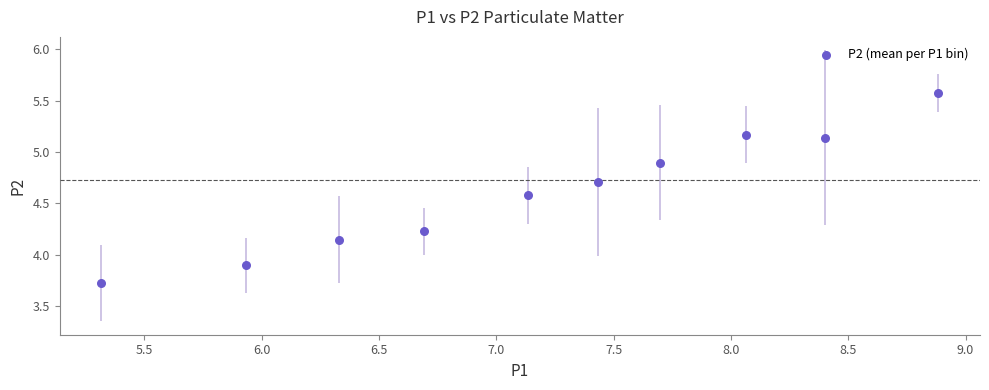

What Y value in the scatter plot is closest to 4?

3.9